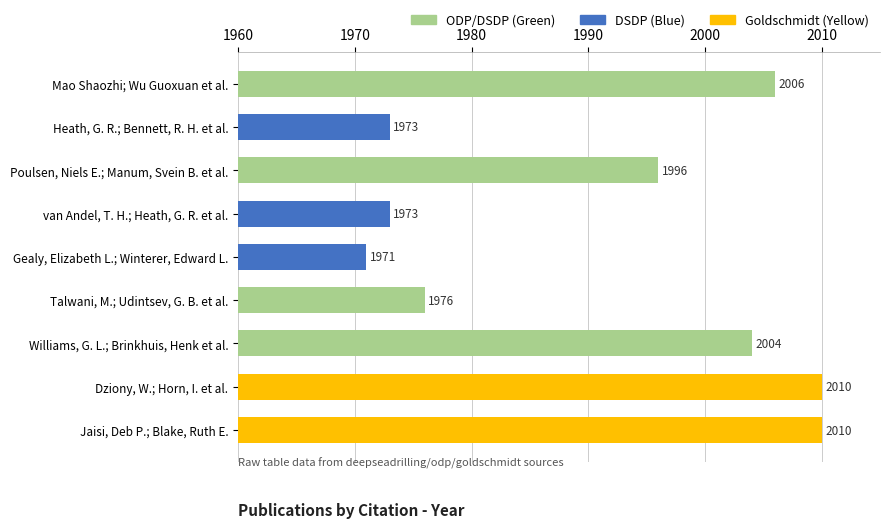

What is the difference between the maximum and minimum values?

39